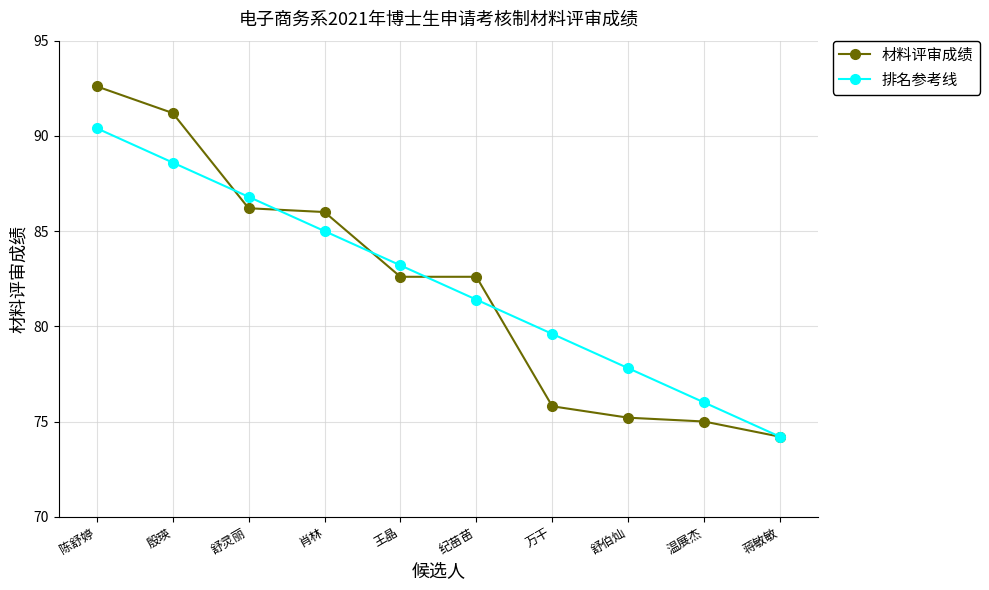

Is the value of 材料评审成绩 at 陈舒婷 greater than the value of 排名参考线 at 舒灵丽?

Yes